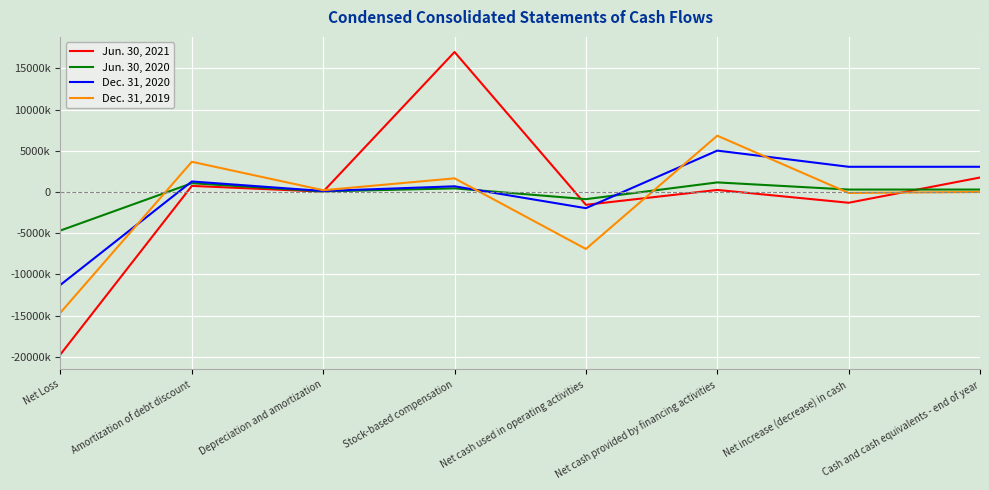

Reading left to right, what are all the values shown in this chart?

Jun. 30, 2021: -19715925	742534	46035	17003231	-1555530	250000	-1305530	1759080
Jun. 30, 2020: -4675112	1066526	70449	441145	-869084	1165517	296433	298097
Dec. 31, 2020: -11272687	1278105	121384	691701	-1964265	5027211	3062946	3064610
Dec. 31, 2019: -14647890	3671087	217359	1658524	-6918734	6838505	-115859	1664